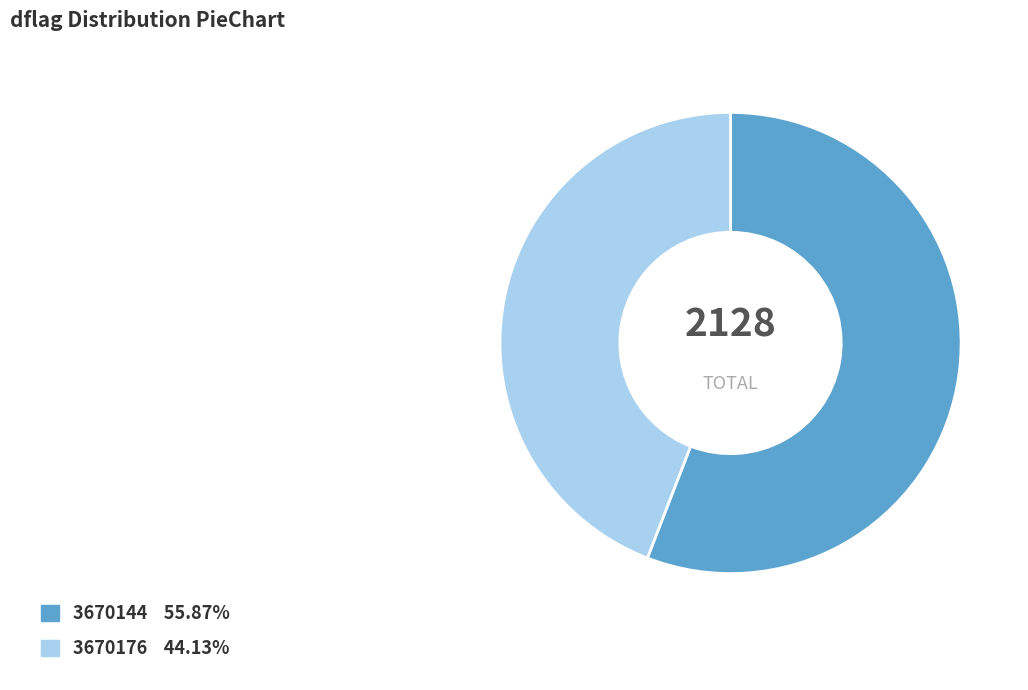

How many segments does this pie chart have?

2